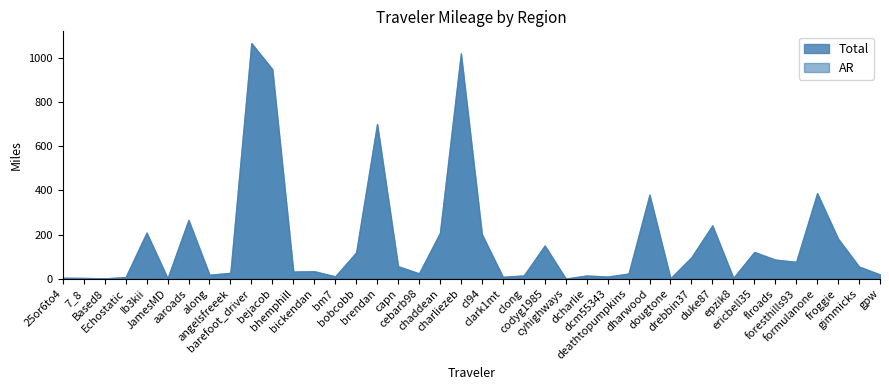

True or false: Total and AR intersect in this chart.

False